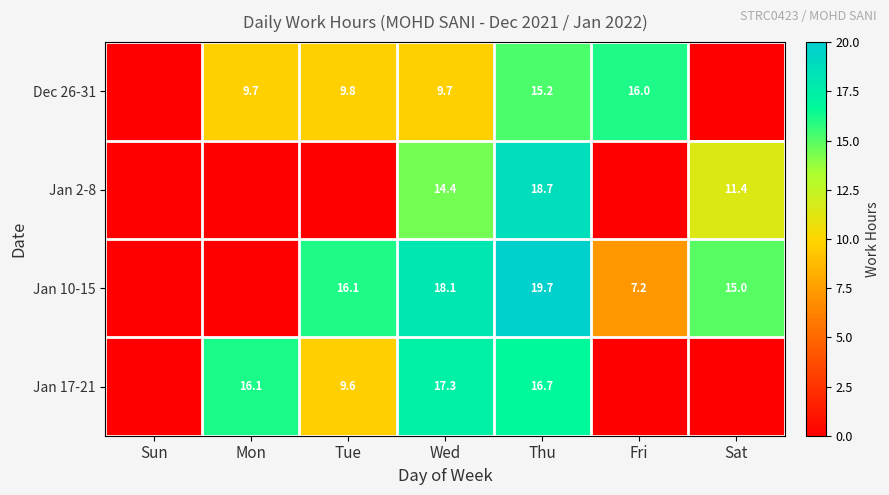

What is the sum of the Jan 2-8 values at Thu and Sat?

30.1